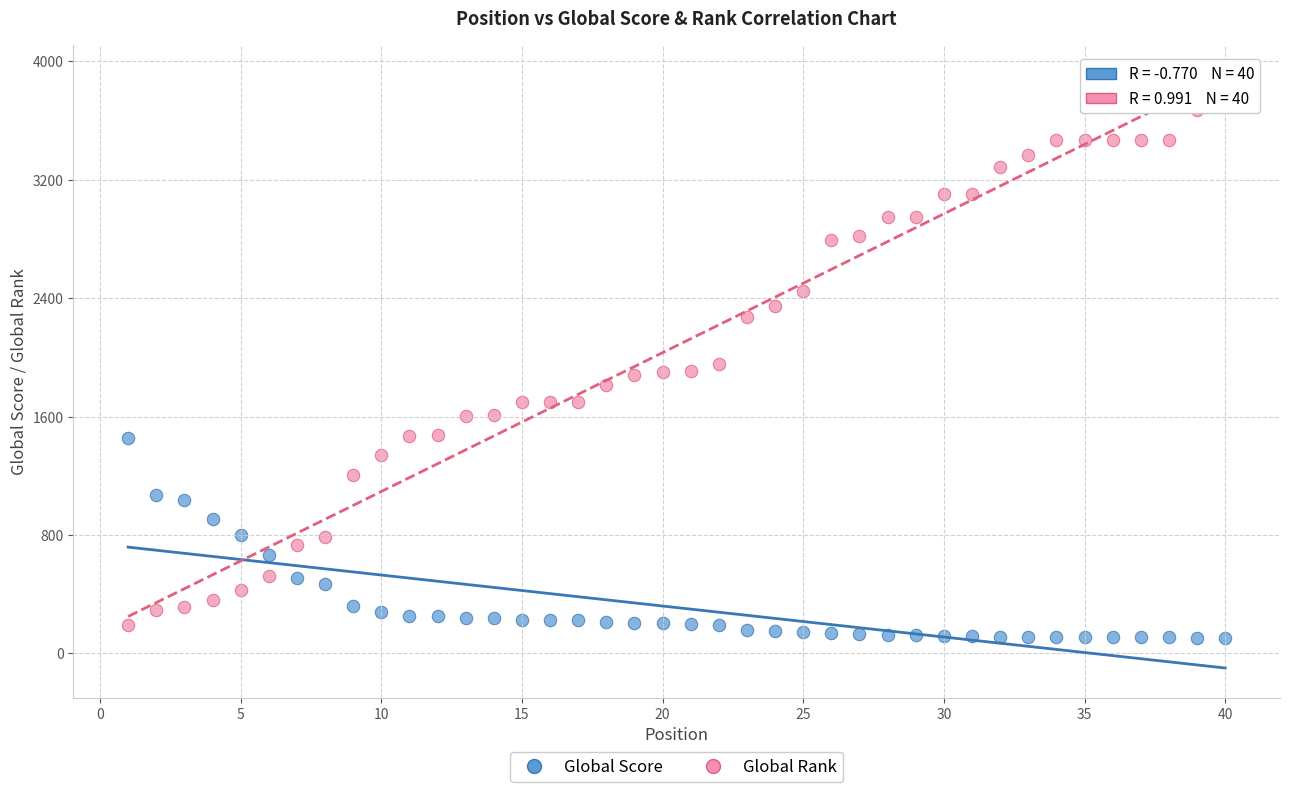

Which series reaches the minimum Y coordinate?

Global Score